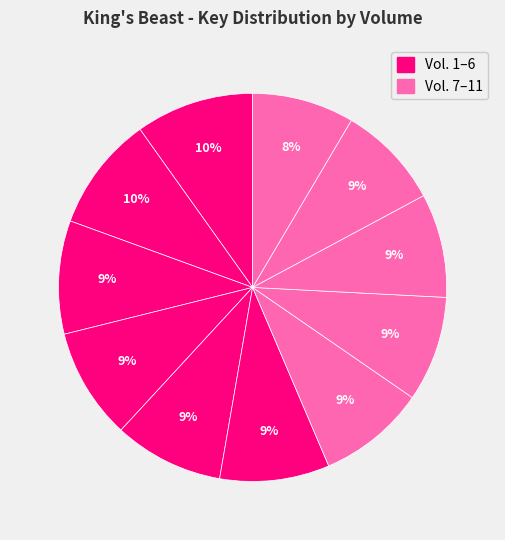

How many slices are in this pie chart?

11